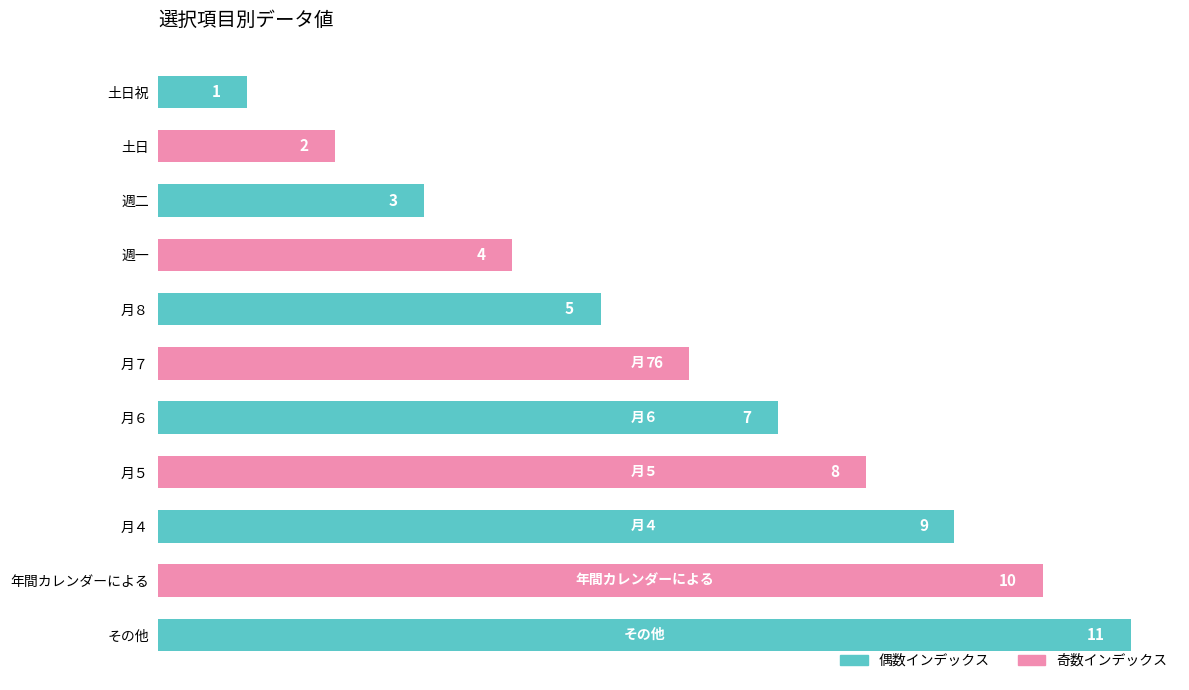

What is the change in value from 土日祝 to 月７?

+5